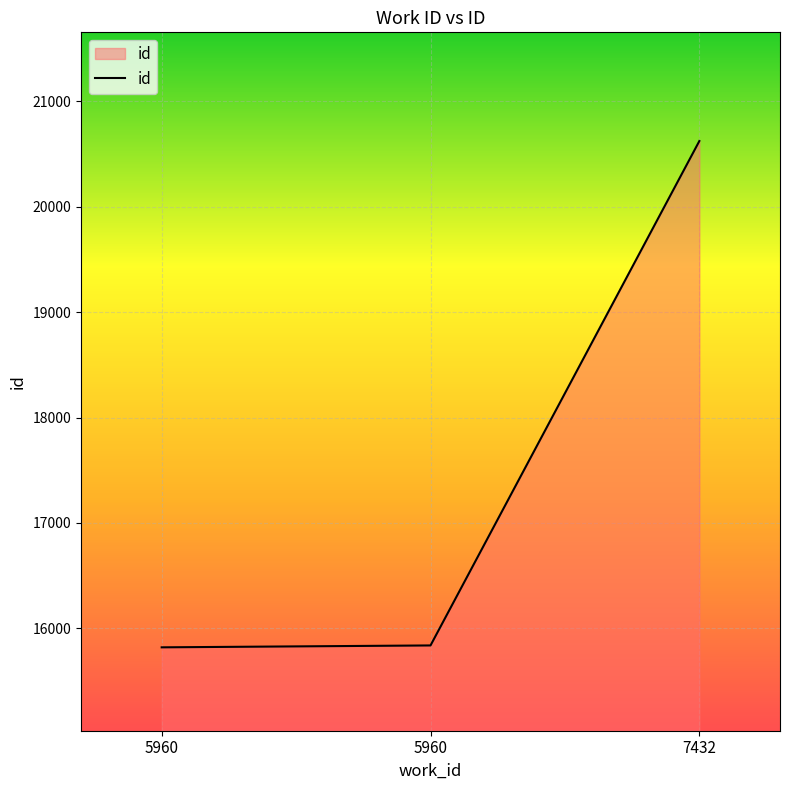

Which has a higher value, 5960 or 7432?

7432